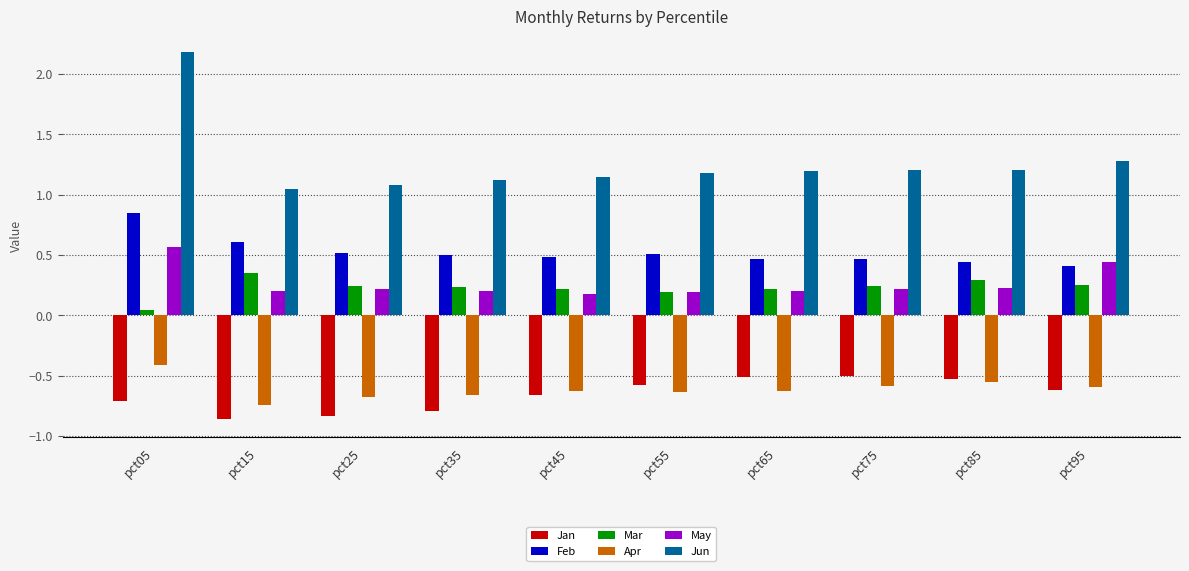

Does the chart contain stacked bars?

No